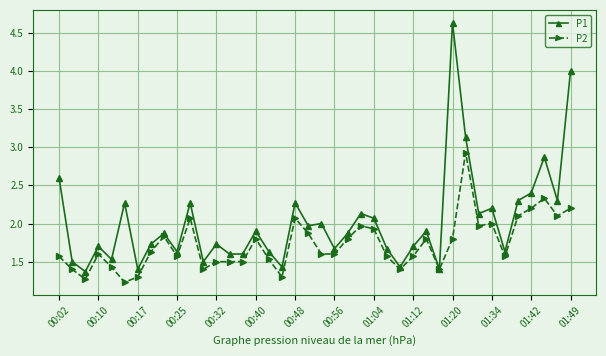

Which series has the largest total across all categories?

P1